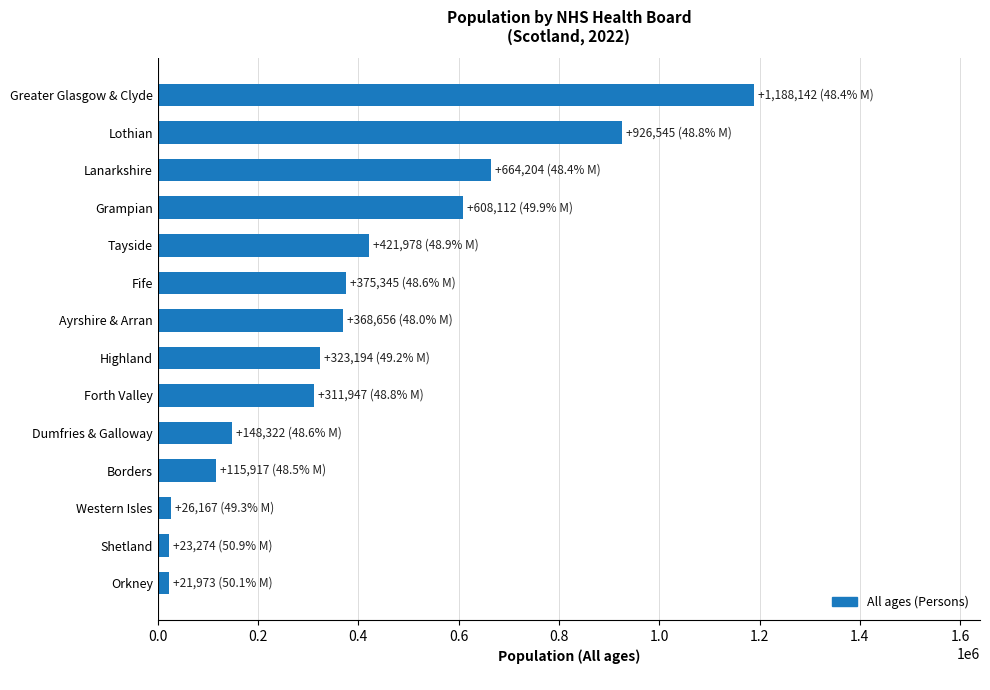

What is the greatest value displayed?

1188142